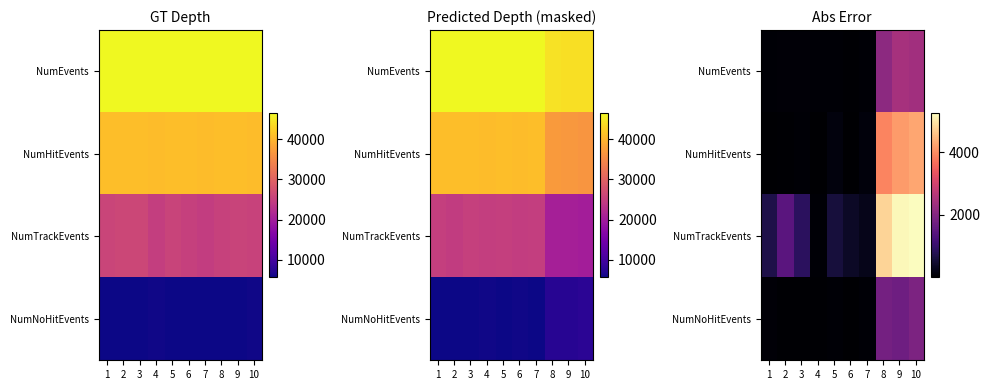

Is the value of NumEvents at 2 greater than the value of NumHitEvents at 3?

Yes